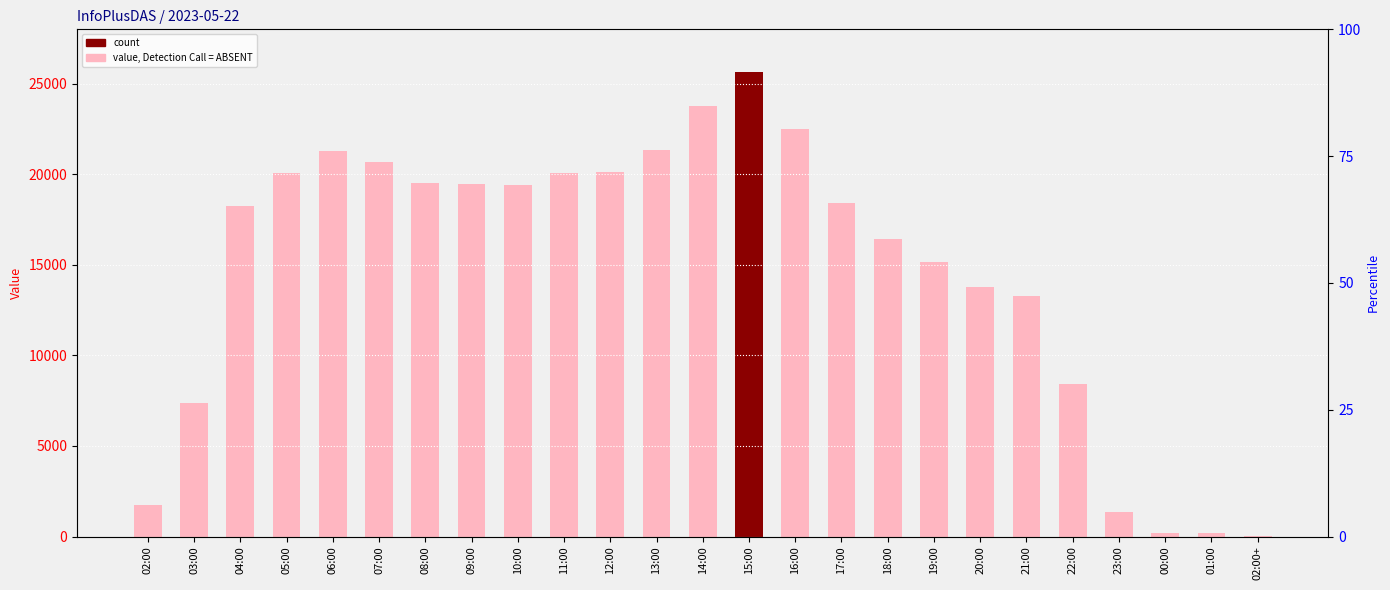

Reading left to right, what are all the values shown in this chart?

02:00=1752	03:00=7370	04:00=18231	05:00=20070	06:00=21287	07:00=20686	08:00=19498	09:00=19454	10:00=19408	11:00=20090	12:00=20149	13:00=21323	14:00=23792	15:00=25627	16:00=22501	17:00=18427	18:00=16403	19:00=15150	20:00=13795	21:00=13290	22:00=8393	23:00=1341	00:00=172	01:00=213	02:00+=13